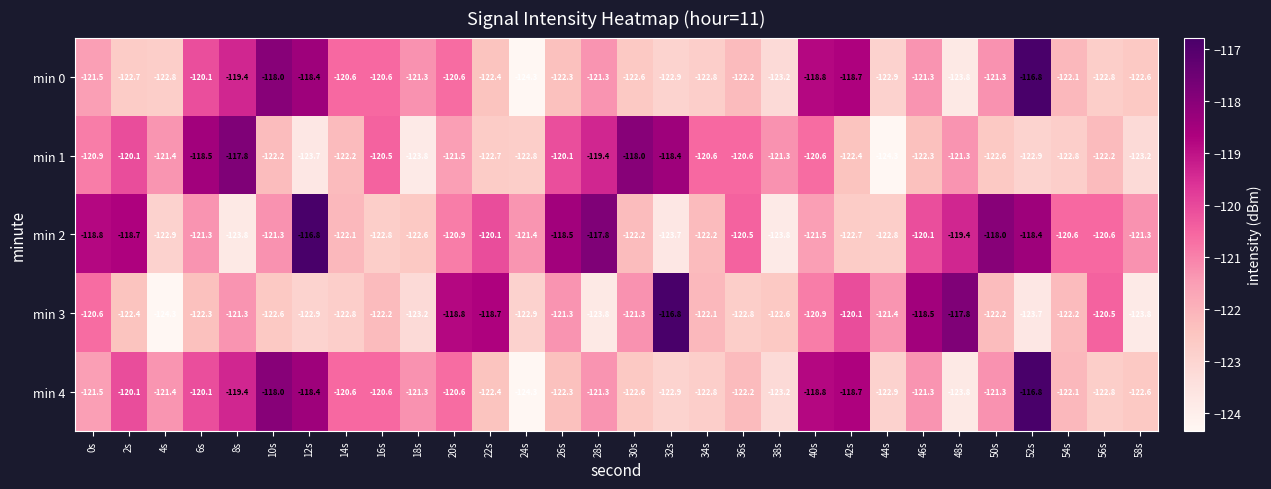

Which series has the largest total across all categories?

min 2